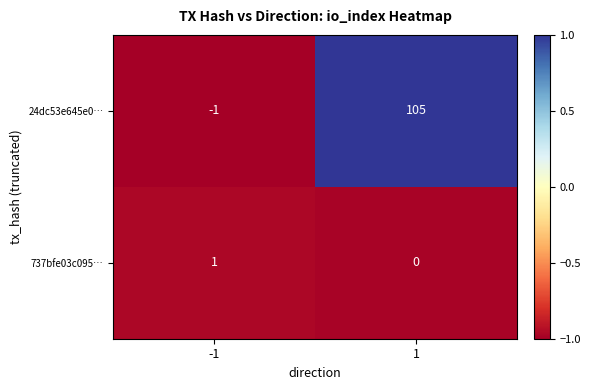

What is the smallest value displayed?

-1